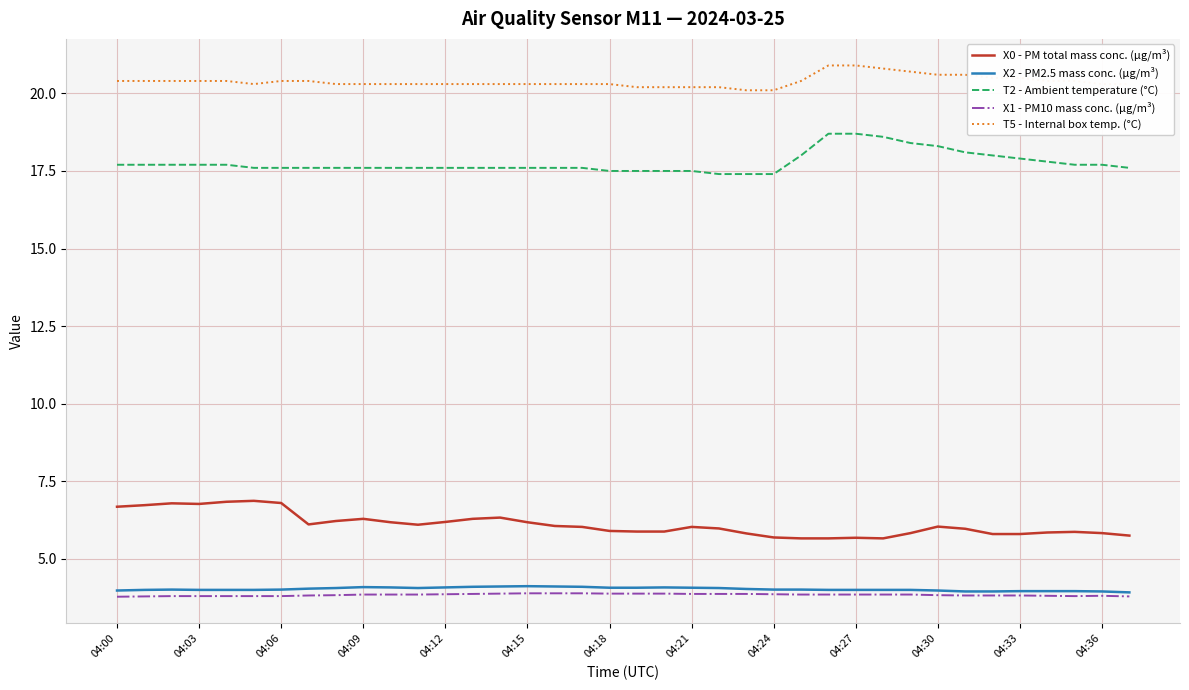

Which series has the largest total across all categories?

T5 - Internal box temp. (°C)